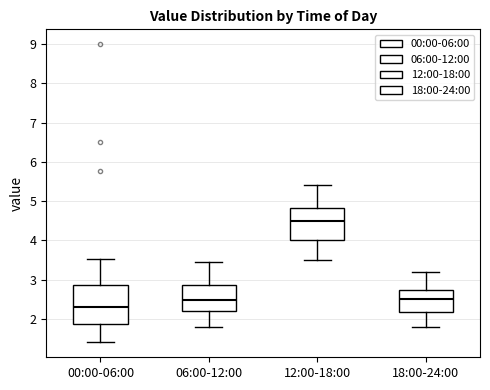

Where is the lower edge of the box for 00:00-06:00 on the y-axis? The values are not printed on the chart, so give them approximately, as read against the axis.

1.9